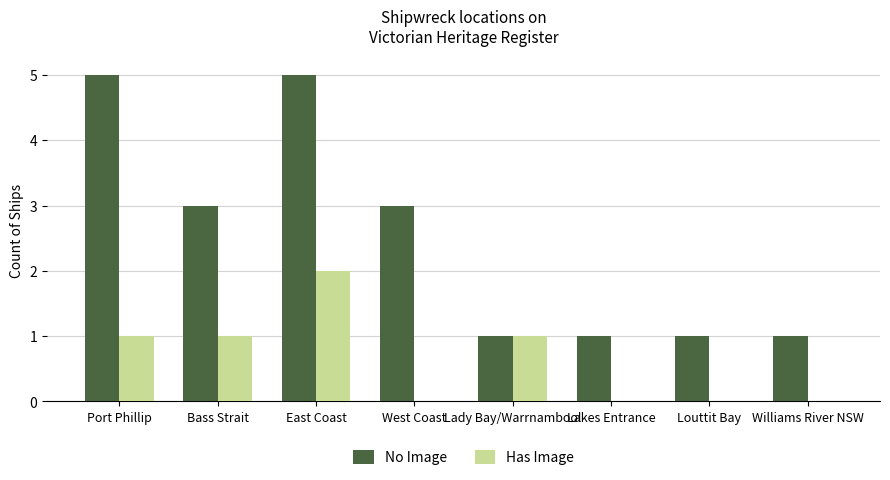

What is the approximate value of No Image at West Coast?

3